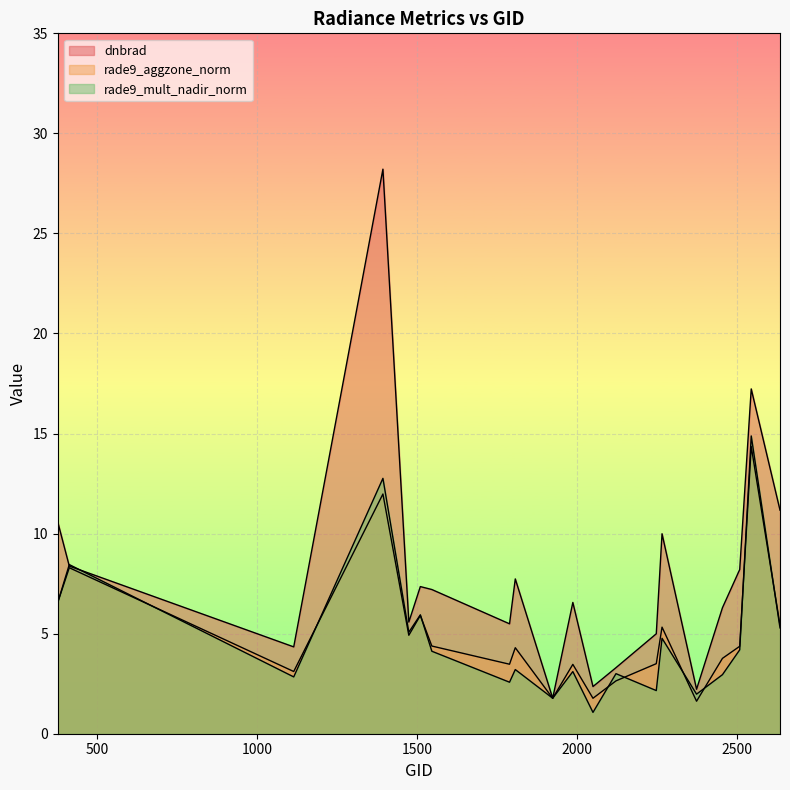

Is it true that rade9_aggzone_norm equals 5.4 at 2636?

True